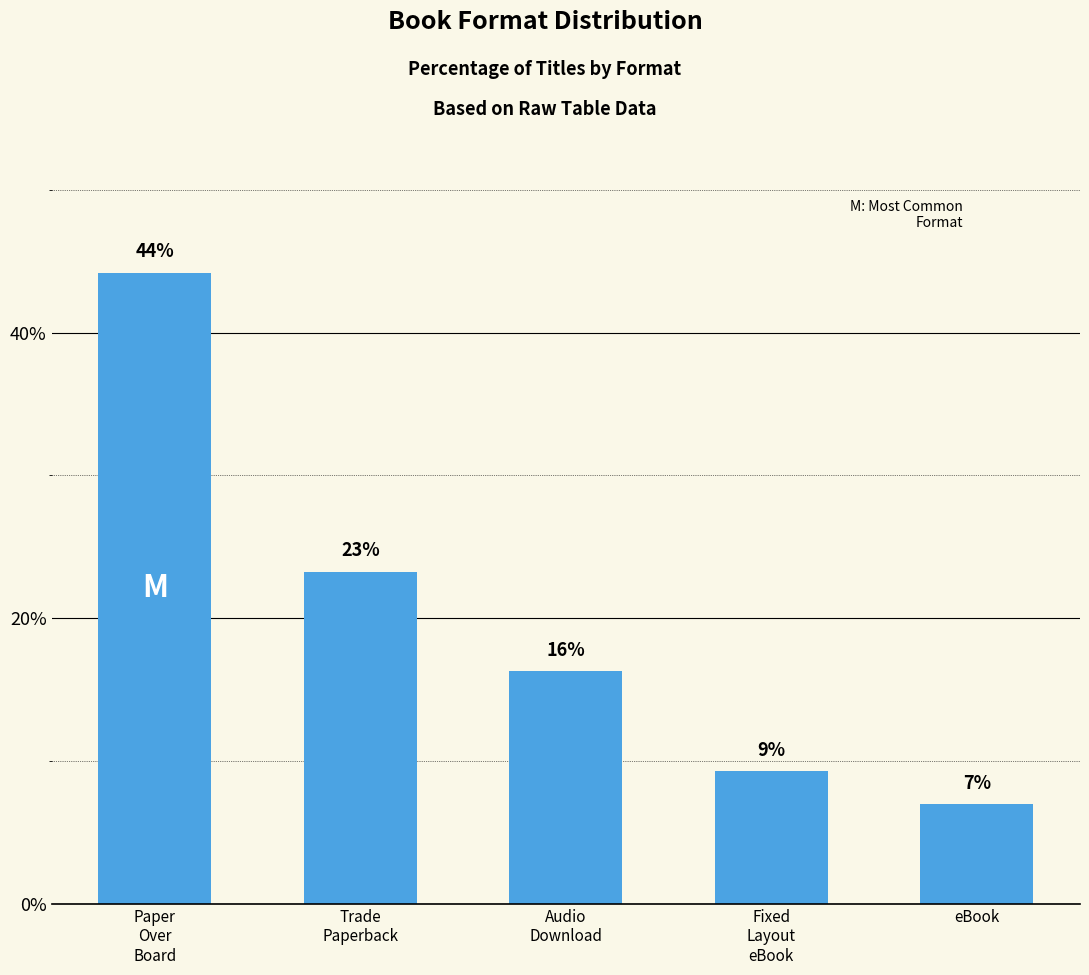

Which has a higher value, Trade
Paperback or Audio
Download?

Trade
Paperback